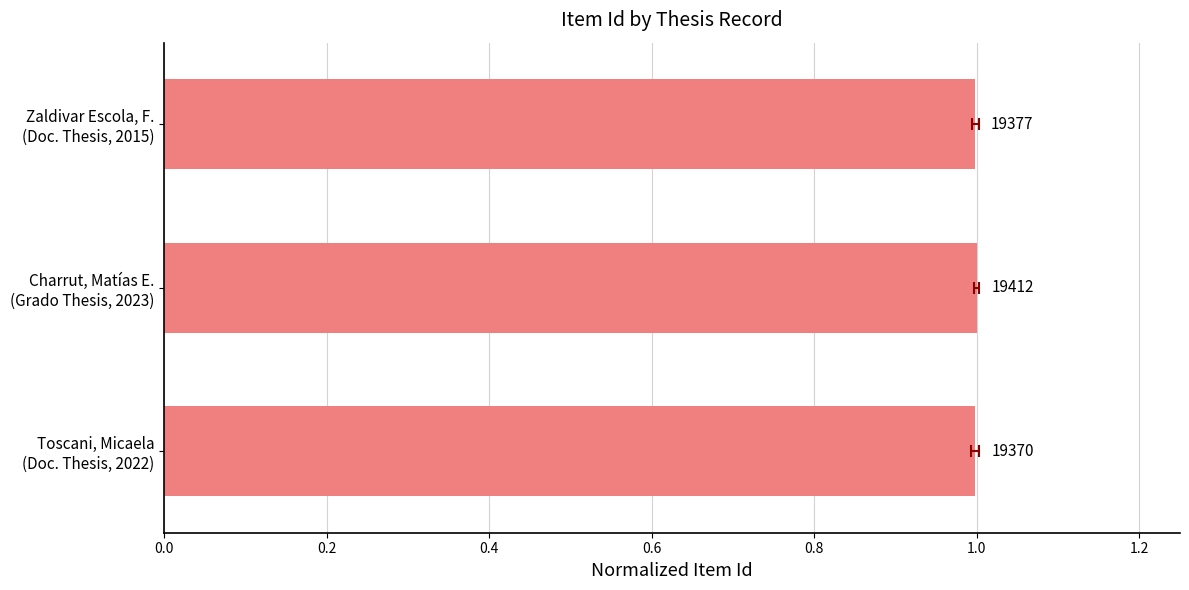

The value at Zaldivar Escola, F. (Doc. Thesis, 2015) is 1.5. True or false?

False